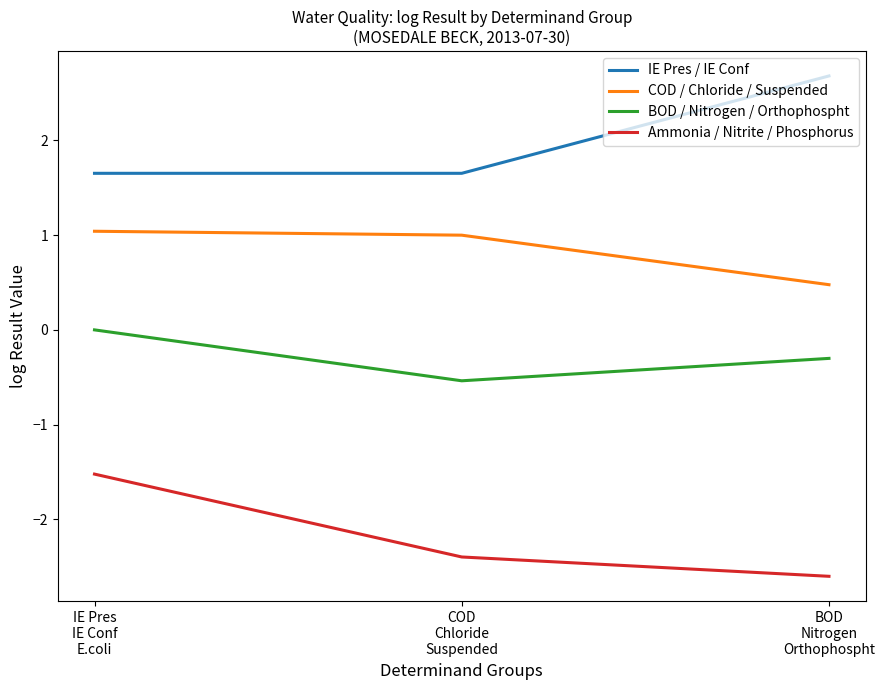

Rank the series by their maximum value, from highest to lowest.

IE Pres / IE Conf, COD / Chloride / Suspended, BOD / Nitrogen / Orthophospht, Ammonia / Nitrite / Phosphorus